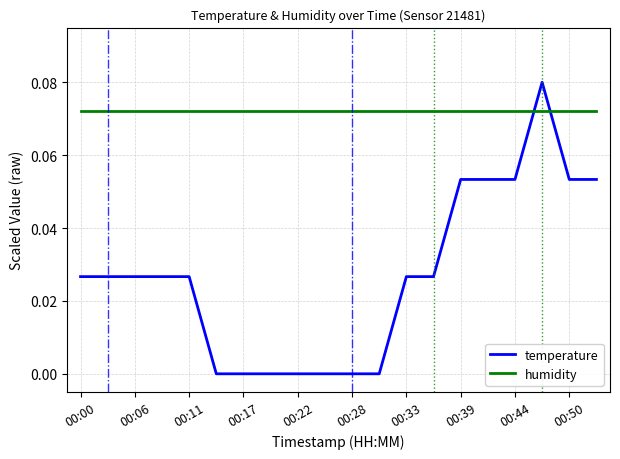

List the series in order of their overall mean, lowest first.

temperature, humidity